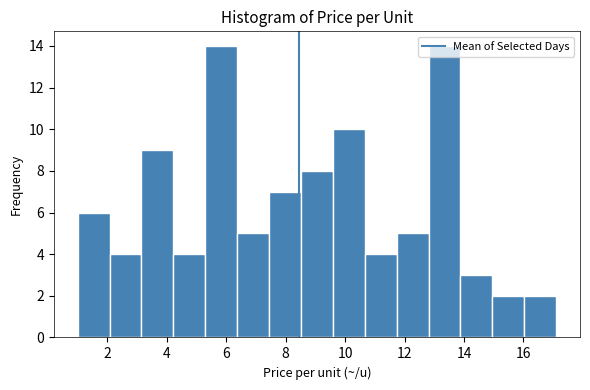

How tall is the bar that spans 13.8 to 15.0 on the x-axis? Neither the bar edges nor the heights are printed on the chart, so give them approximately, as read against the axes.

3